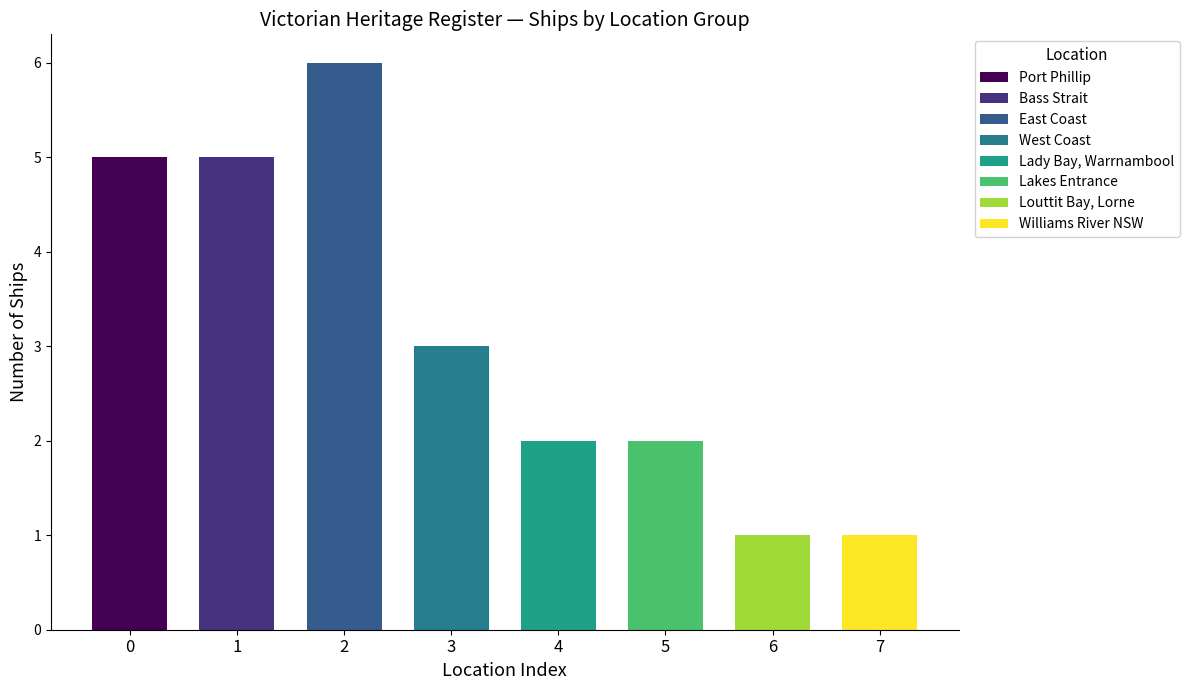

How many values are between 2 and 5?

5